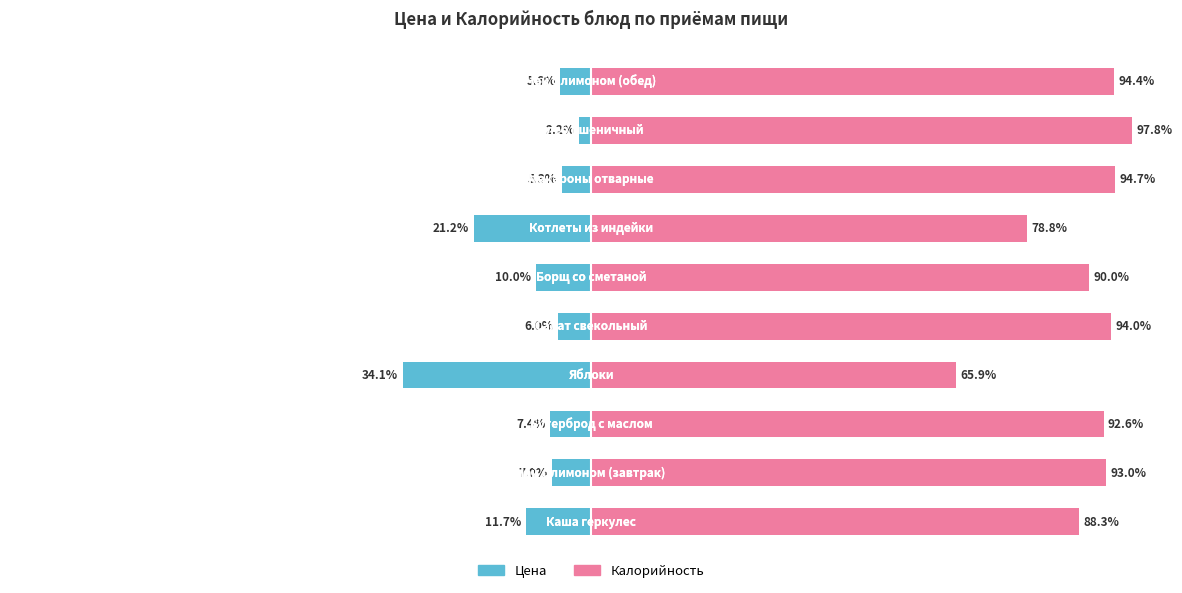

How many data points in Цена are above -6?

4